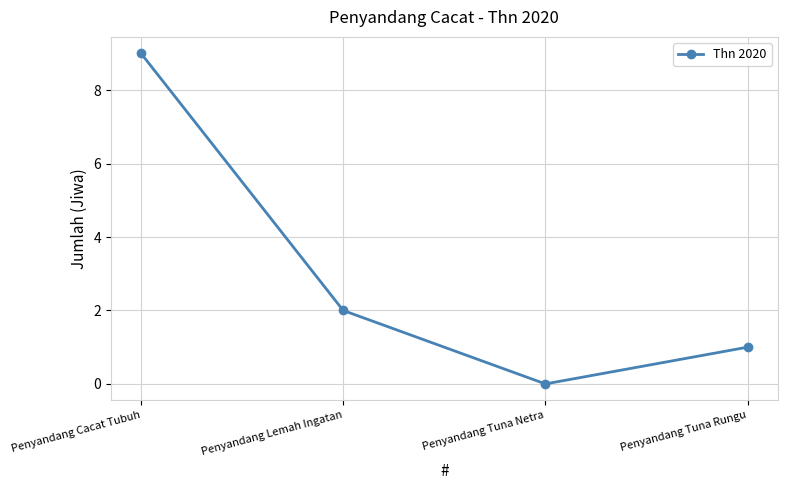

What is the sum of the values at Penyandang Tuna Netra and Penyandang Cacat Tubuh?

9